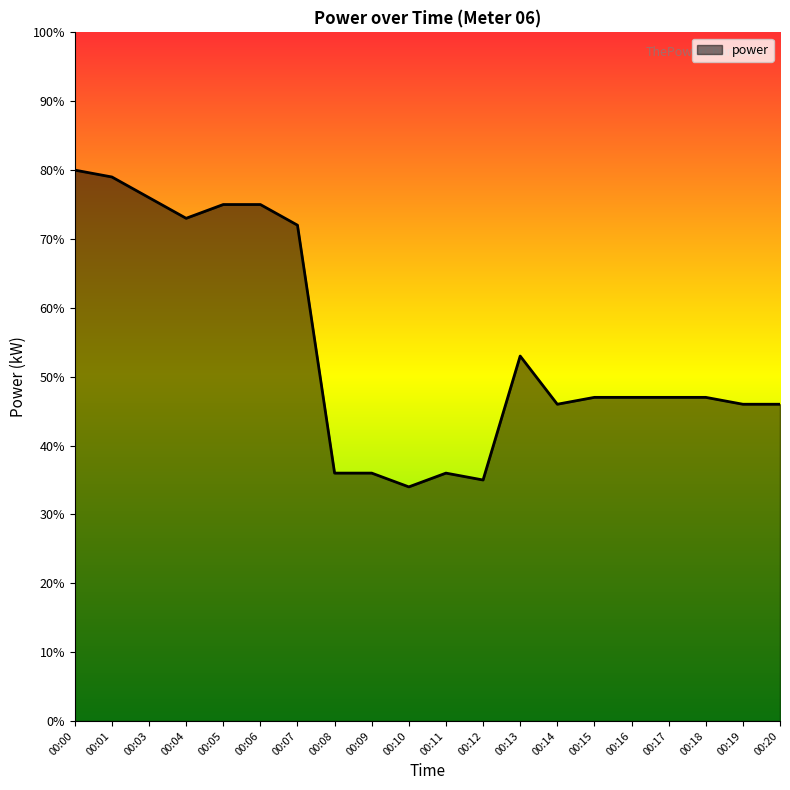

Where is the first local minimum?

00:04